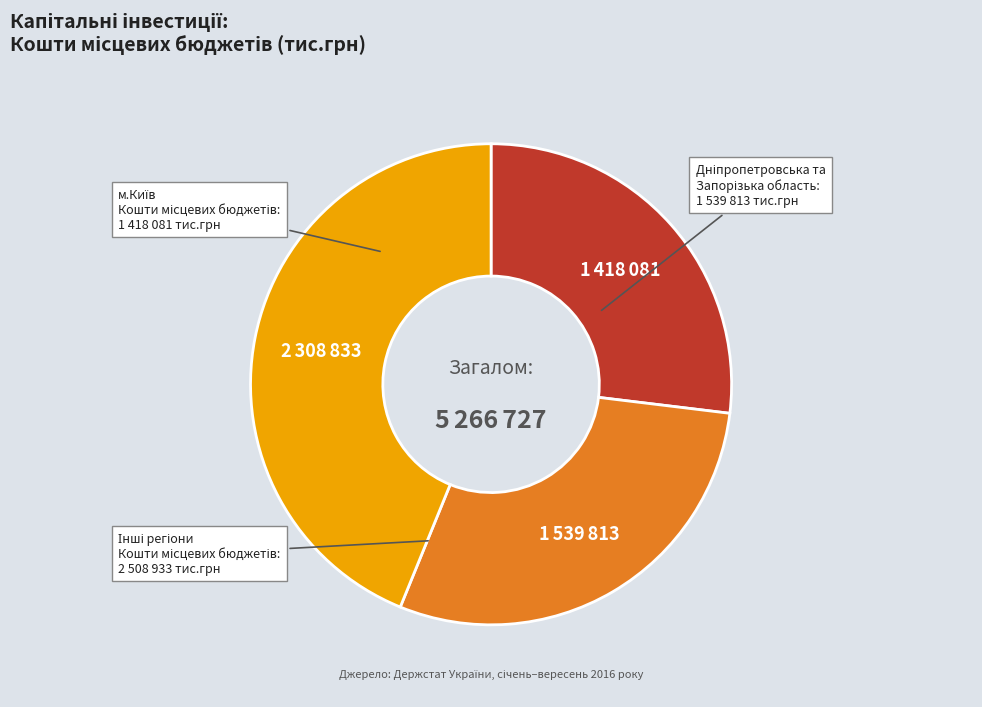

Is there a majority slice in this chart?

No